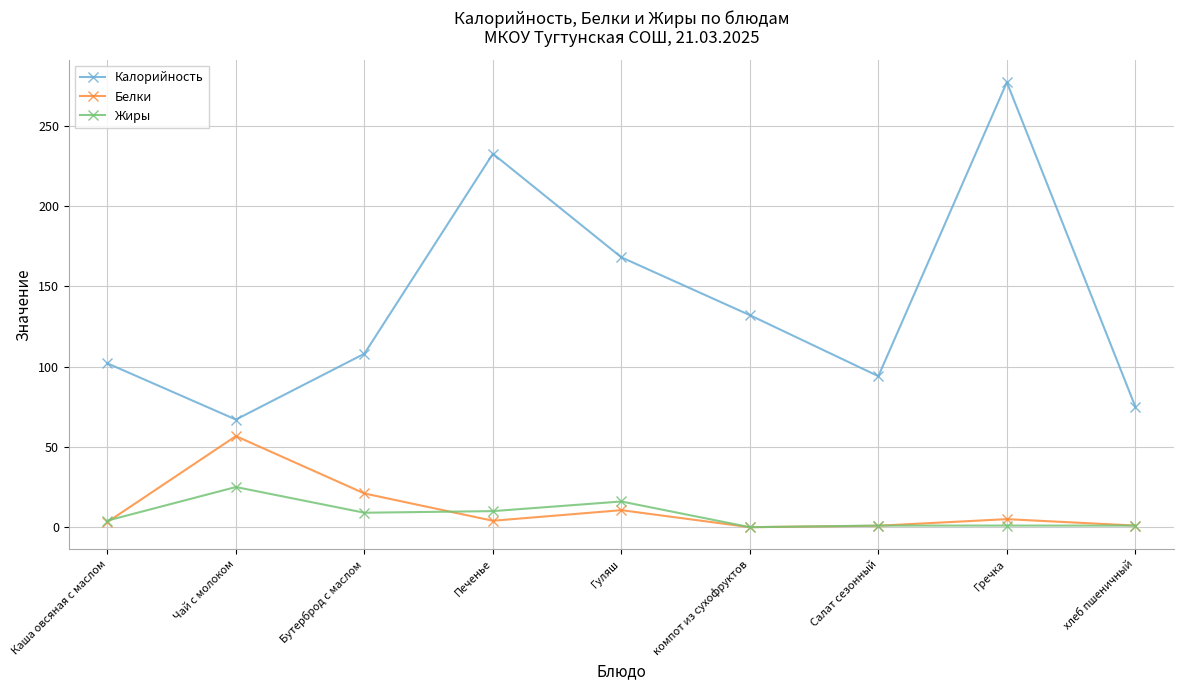

At how many categories does at least one series exceed 100?

6